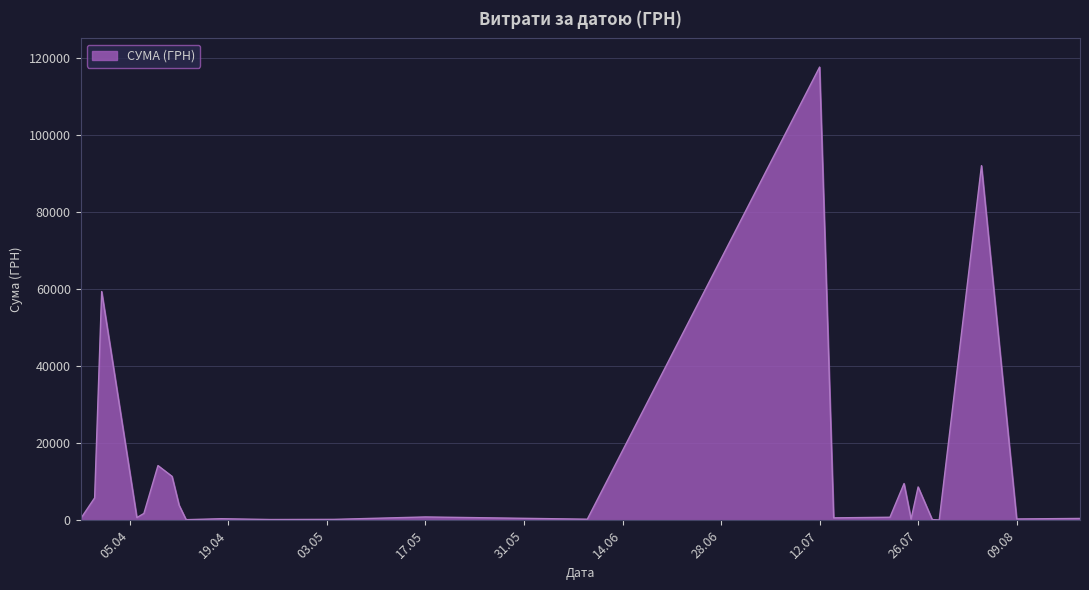

What is the greatest value displayed?

117568.8